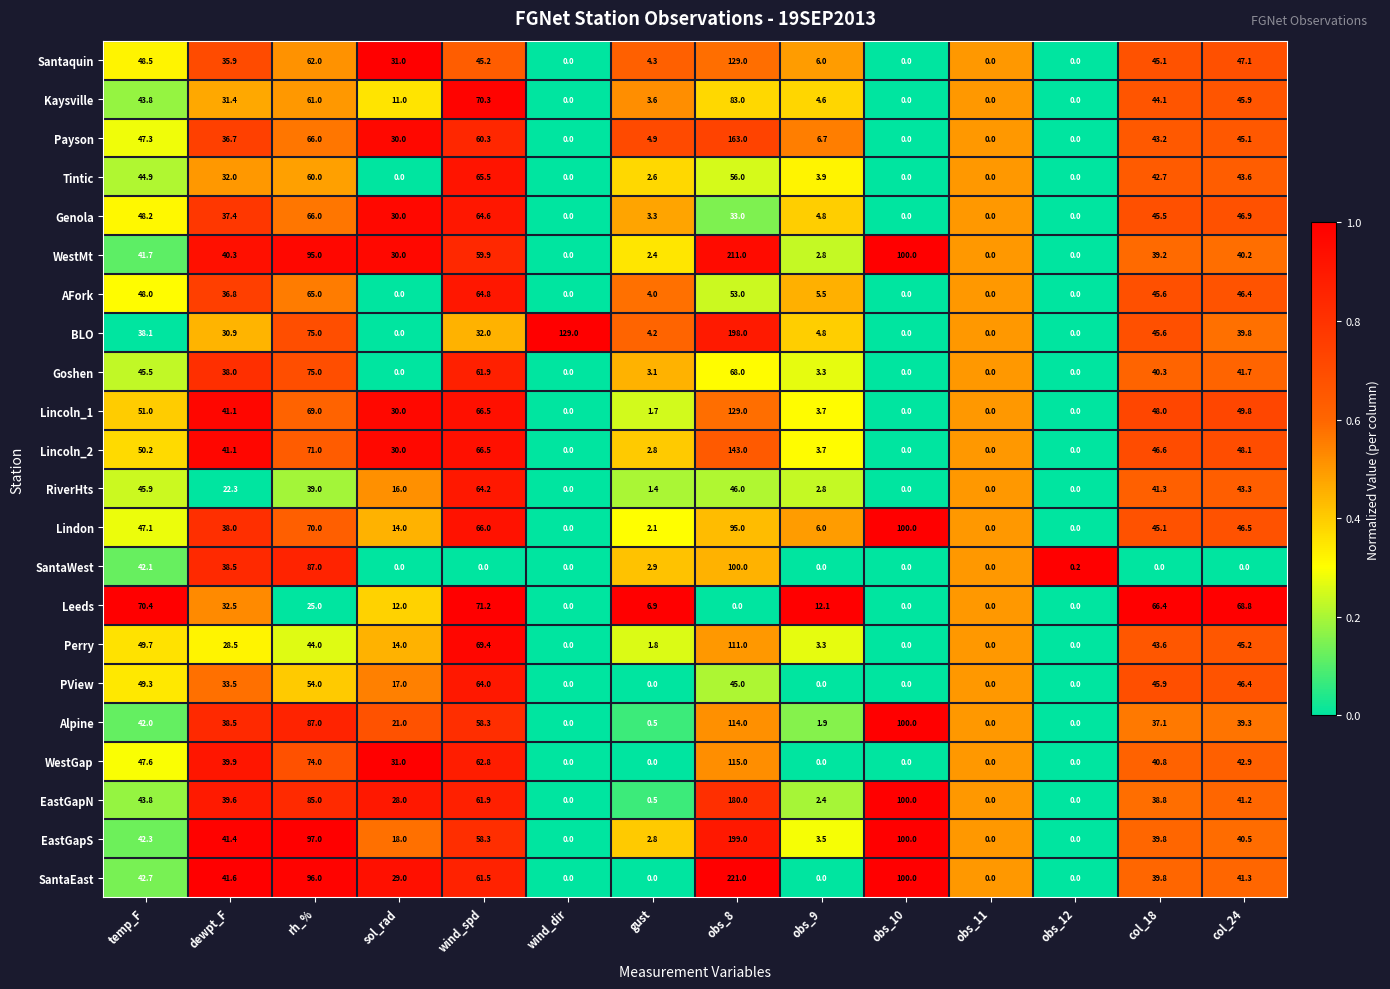

Is it true that Lincoln_2 equals 66.5 at wind_spd?

True